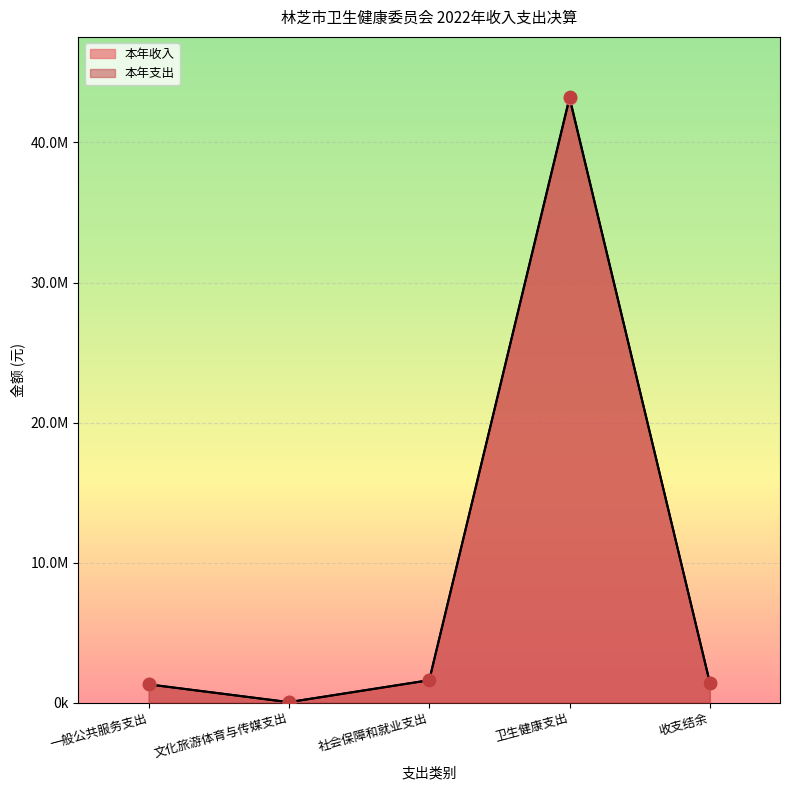

At which category is the sum across all series the highest?

卫生健康支出